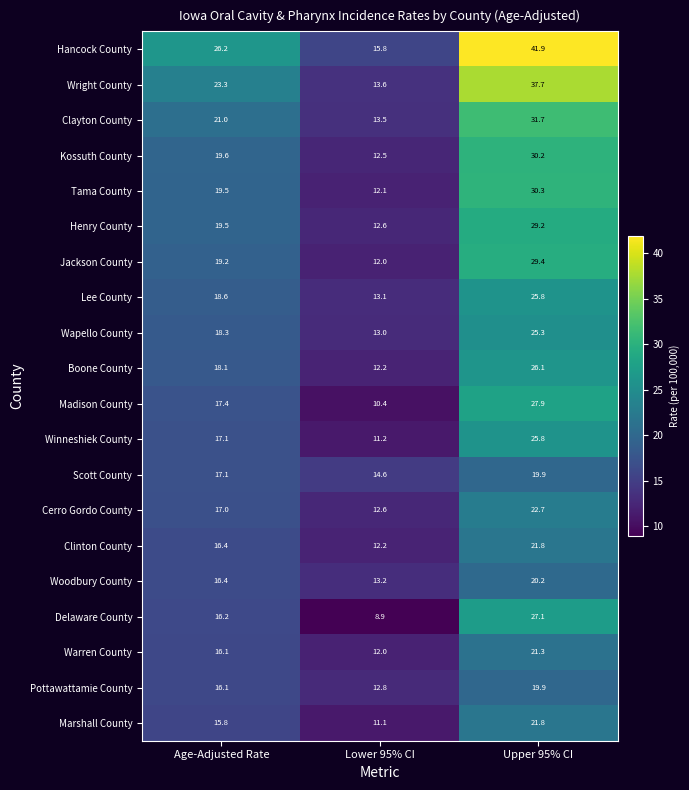

Which category has the highest value across all series?

Upper 95% CI